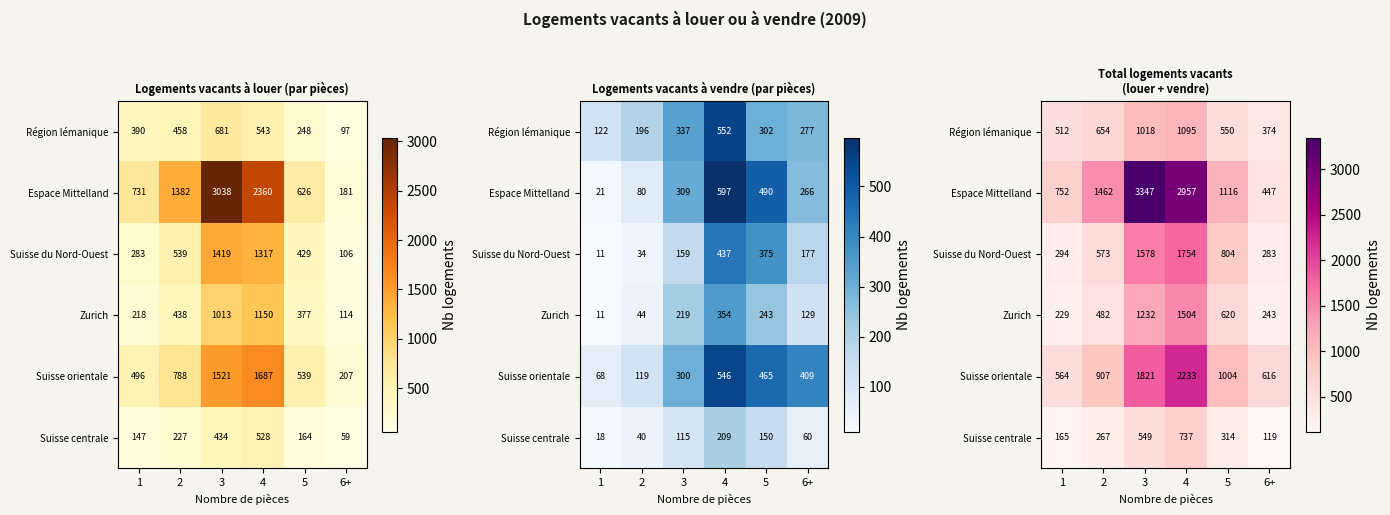

Is it true that Espace Mittelland equals 752 at 1?

True